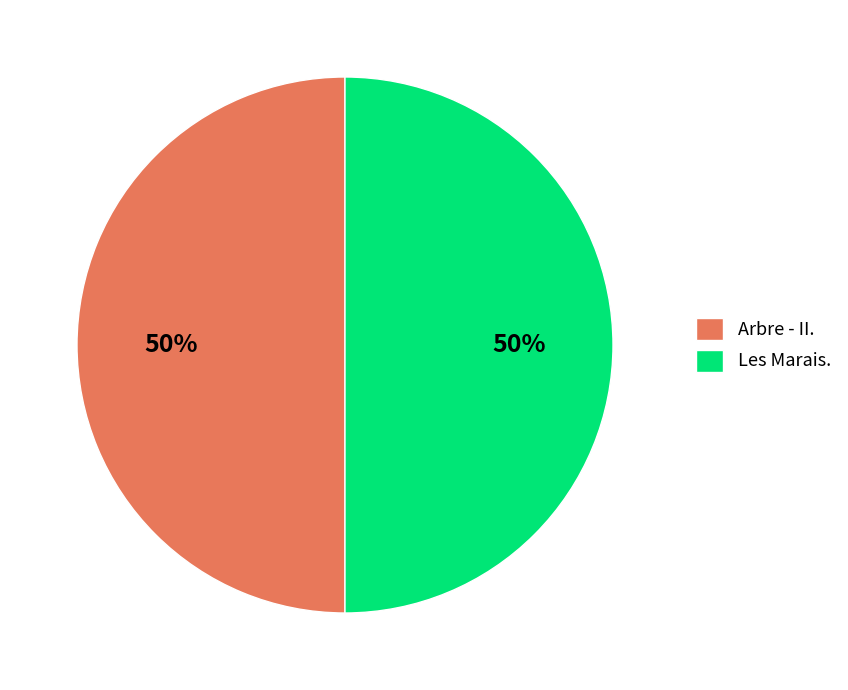

True or false: Arbre - II. accounts for 50% of the total.

True